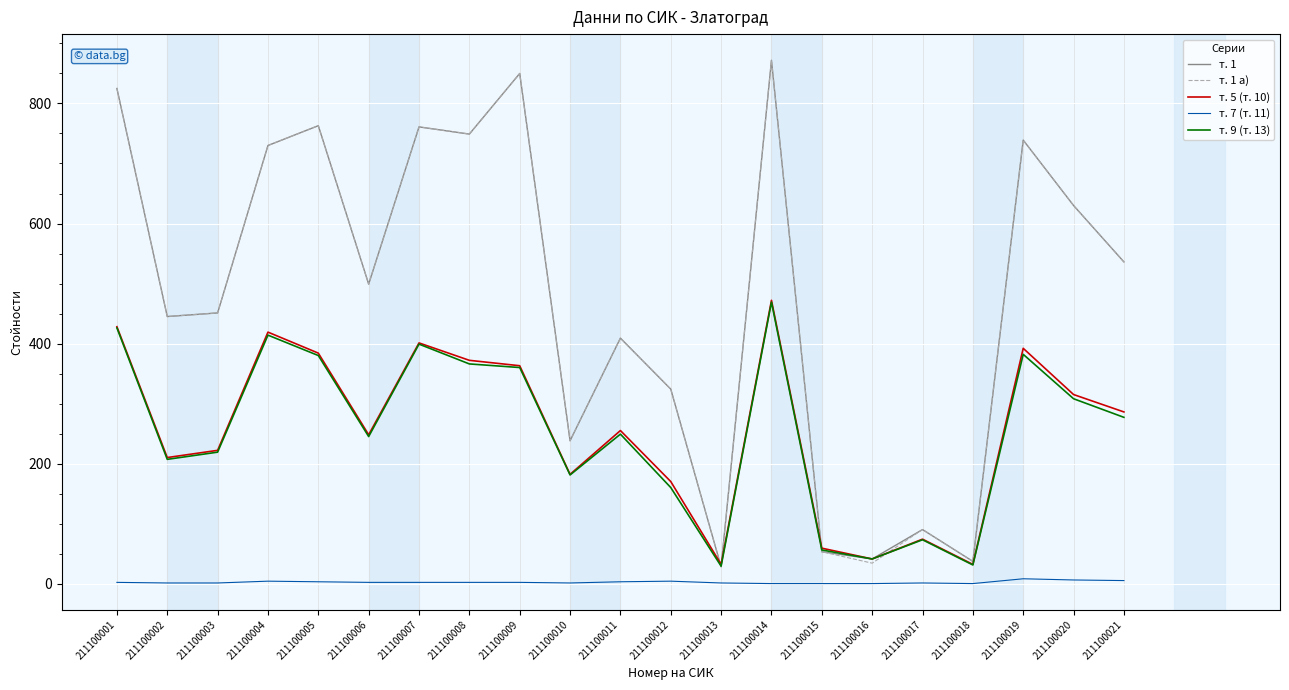

What is the approximate value of т. 5 (т. 10) at 211100010?

182